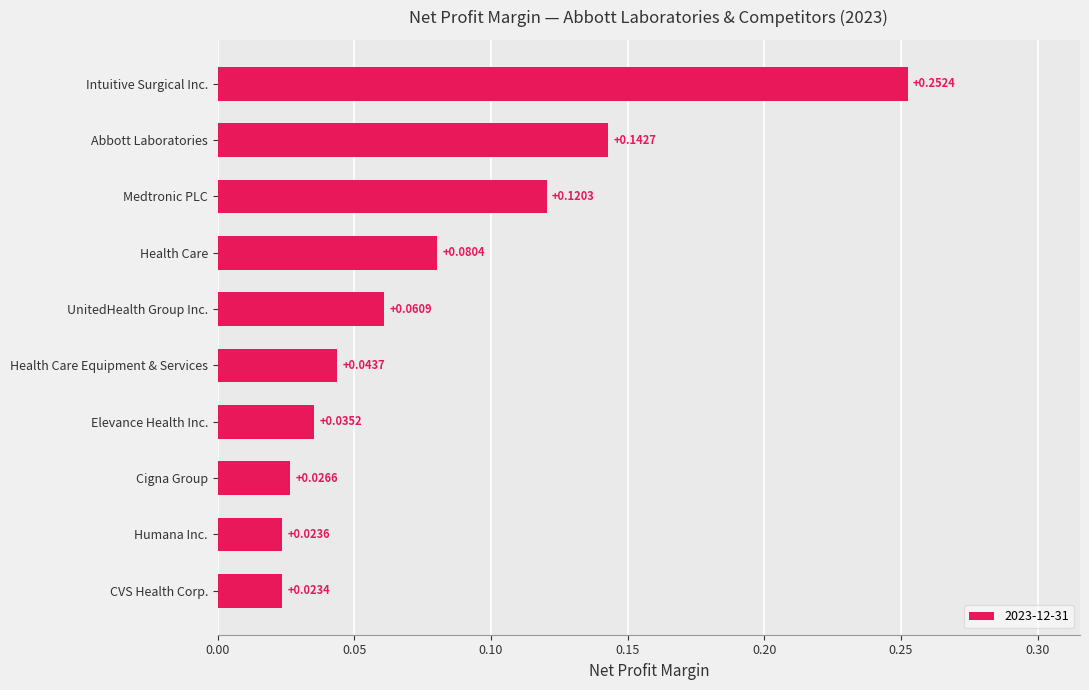

Does the chart contain any negative values?

No